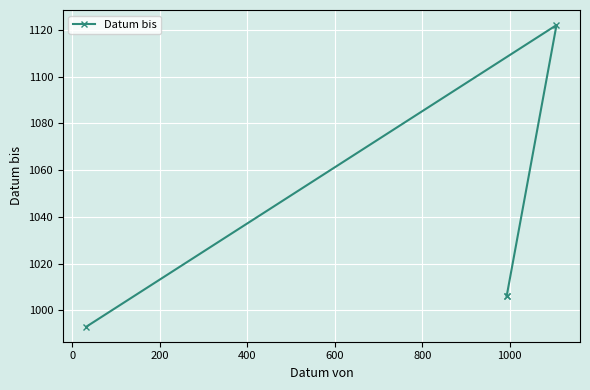

How many interior local peaks (higher than both neighbors) does the data have?

1